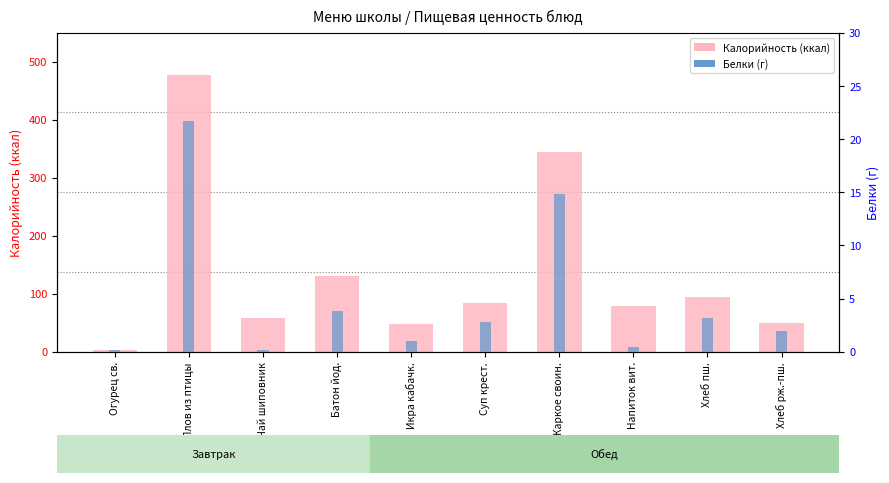

What is the label of the 1st bar from the right?

Хлеб рж.-пш.